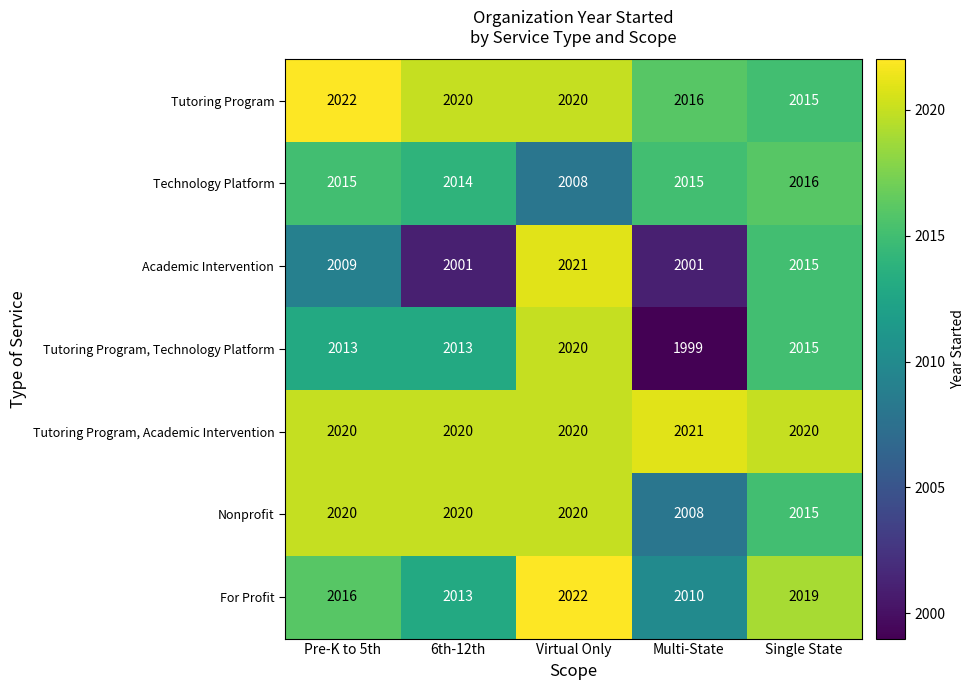

Which series has the largest range (max minus min)?

Tutoring Program, Technology Platform